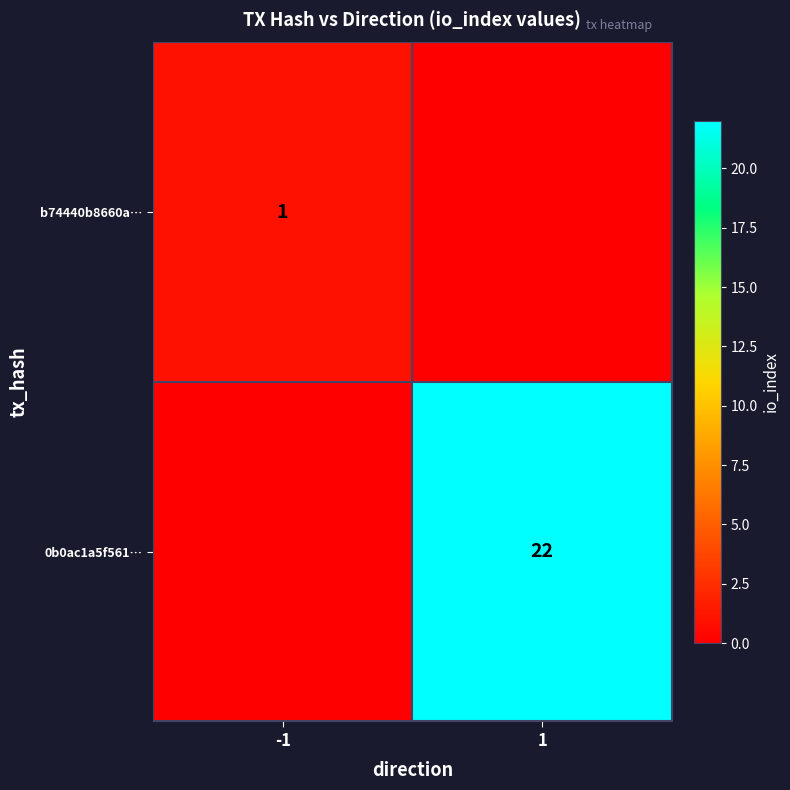

Is it true that b74440b8660a… equals 0 at -1?

False